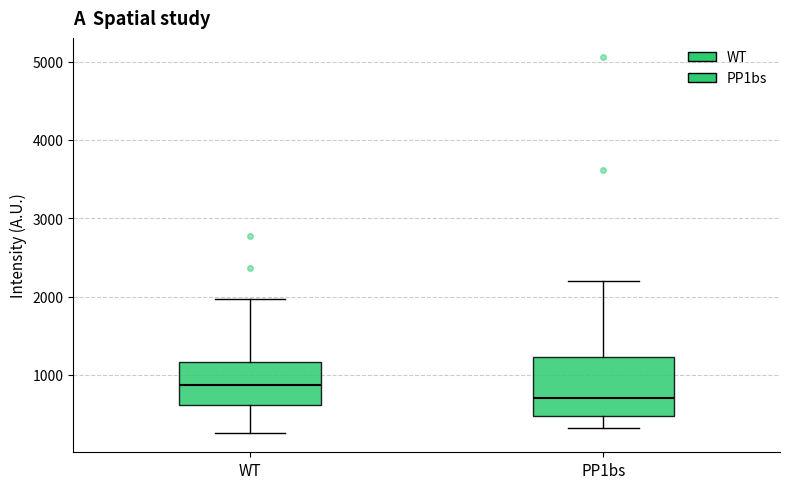

Reading left to right, read every box against the y-axis: the position of its median line, the range the box covers, and the ends of its whiskers. The values are not printed on the chart, so give them approximately, as read against the axis.

WT: median 900, box 600 to 1200, whiskers 300 to 2000
PP1bs: median 700, box 500 to 1200, whiskers 300 to 2200